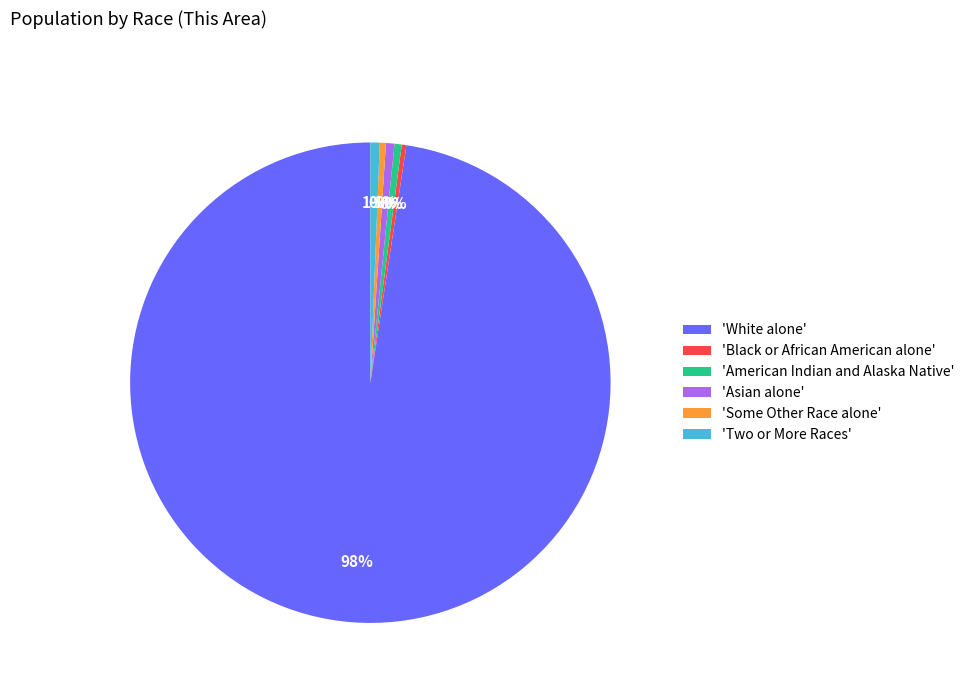

Which category has the biggest portion of the pie?

'White alone'